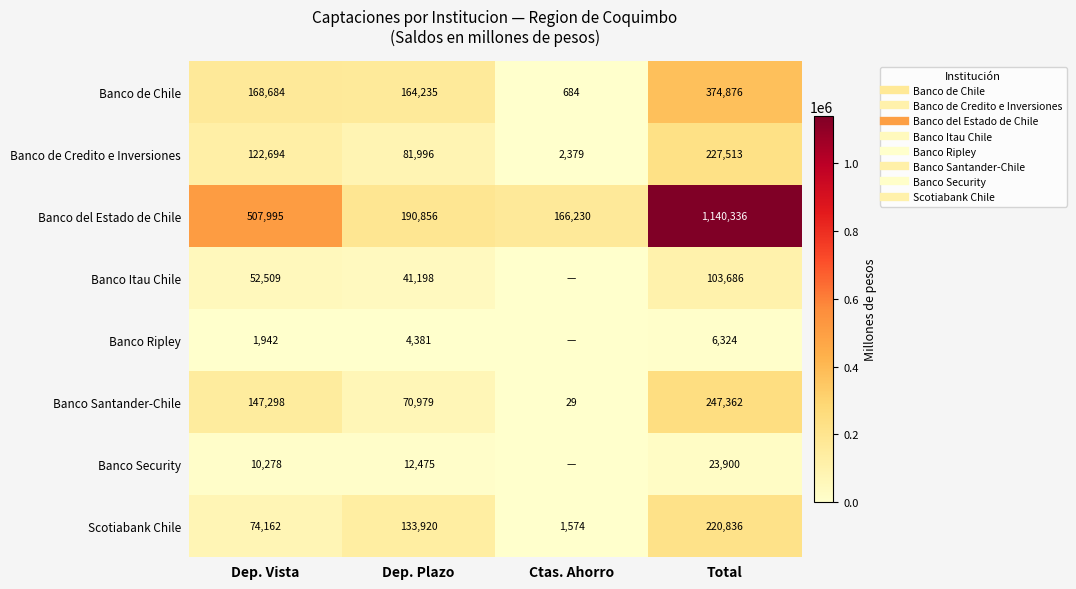

What is the total value across all series at Dep. Vista?

1085562.4